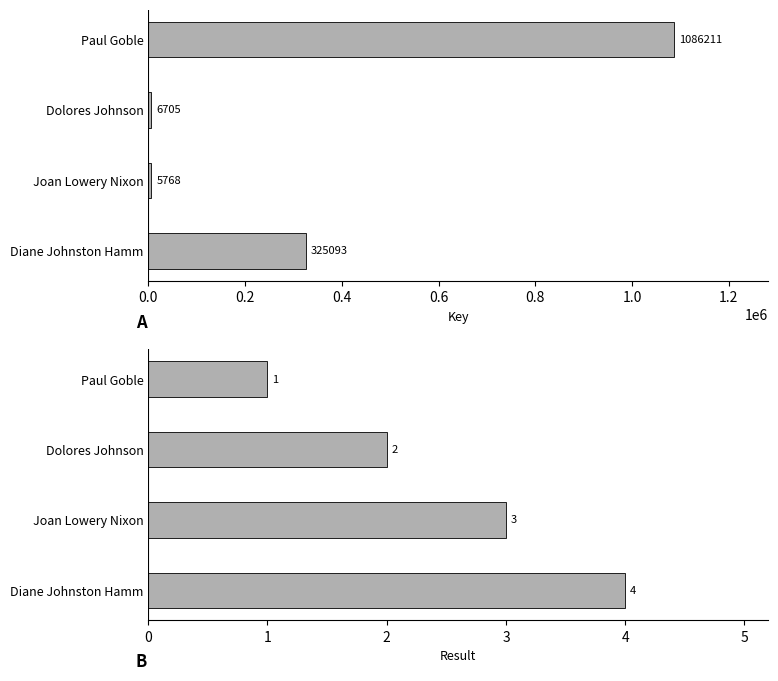

What are all the series names shown in the legend?

Key, Result